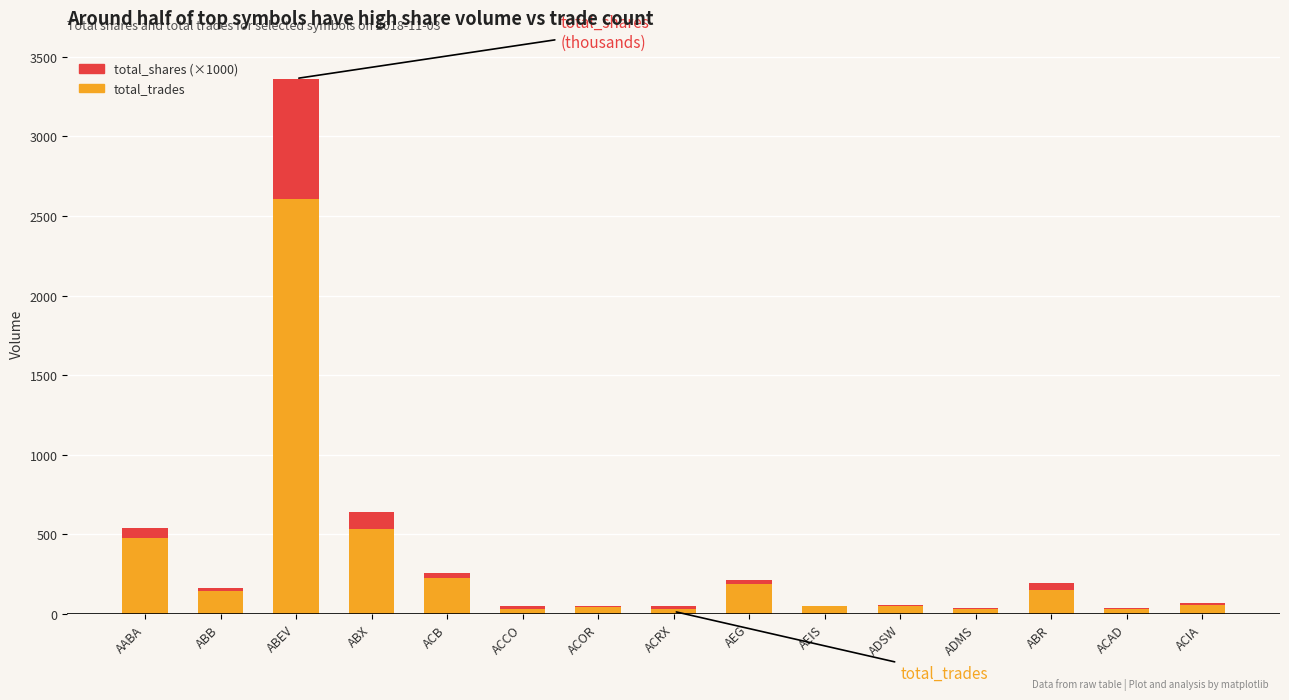

At which category is the sum across all series the highest?

ABEV